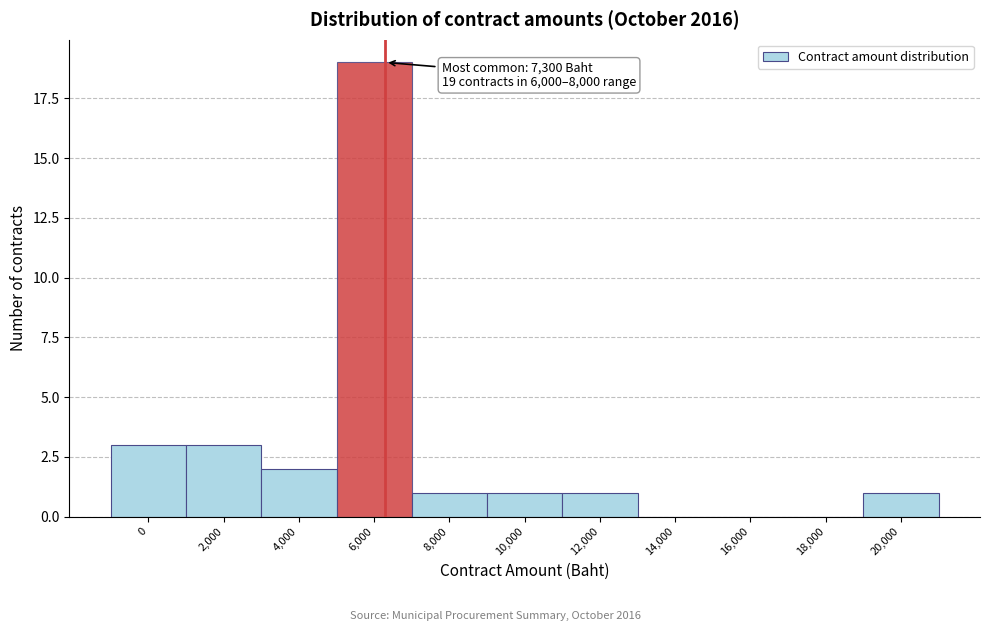

Reading right to left, list all the values displayed in this chart.

20,000=1	18,000=0	16,000=0	14,000=0	12,000=1	10,000=1	8,000=1	6,000=19	4,000=2	2,000=3	0=3